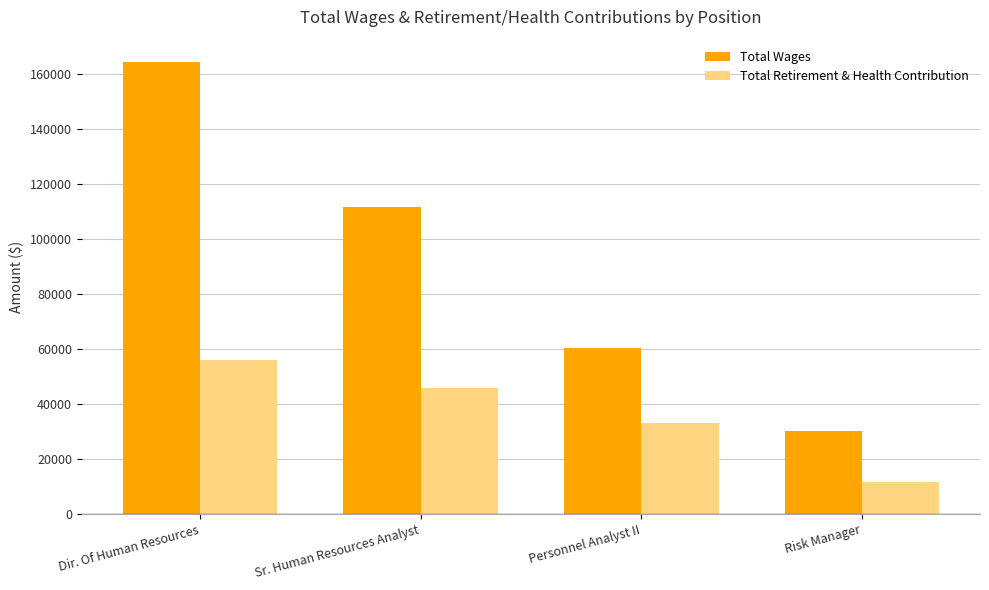

Rank the series by their average value, from lowest to highest.

Total Retirement & Health Contribution, Total Wages